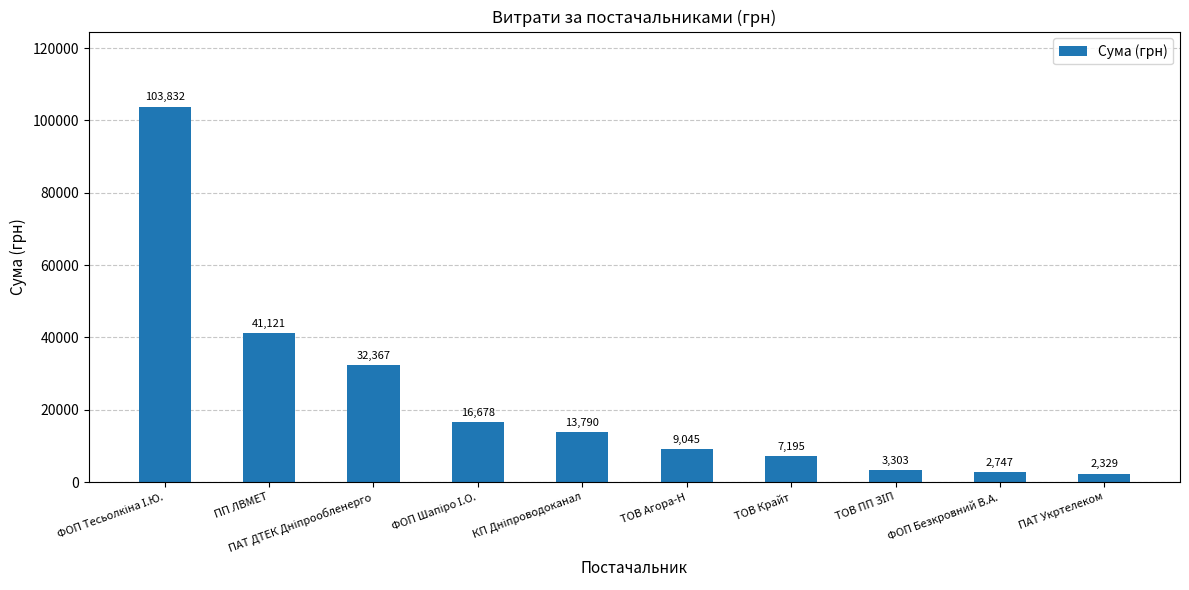

The value at ТОВ Агора-Н is 5119.0. True or false?

False